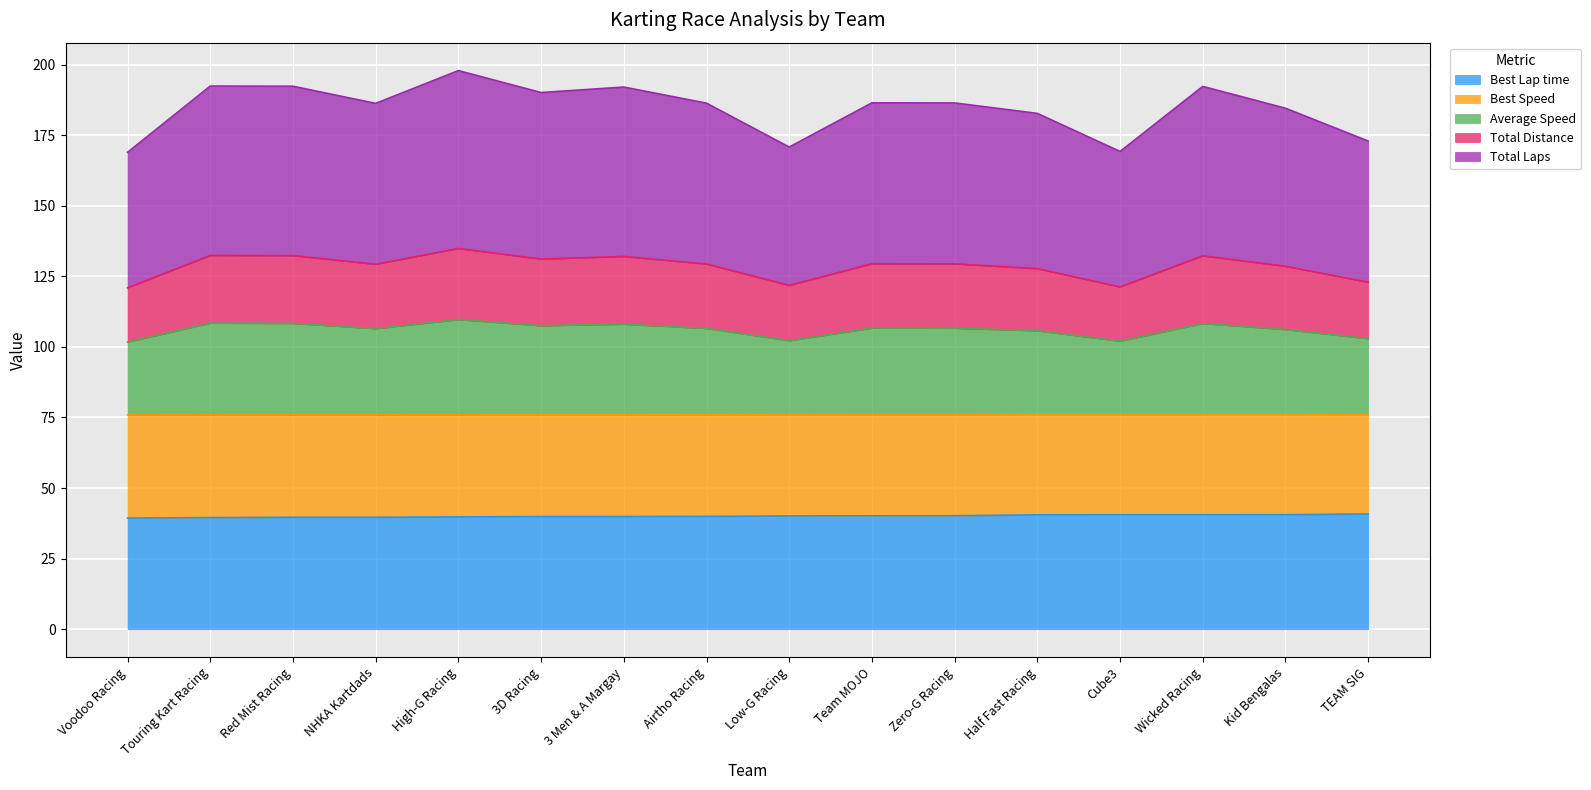

How many data points in Total Laps are less than 186?

6